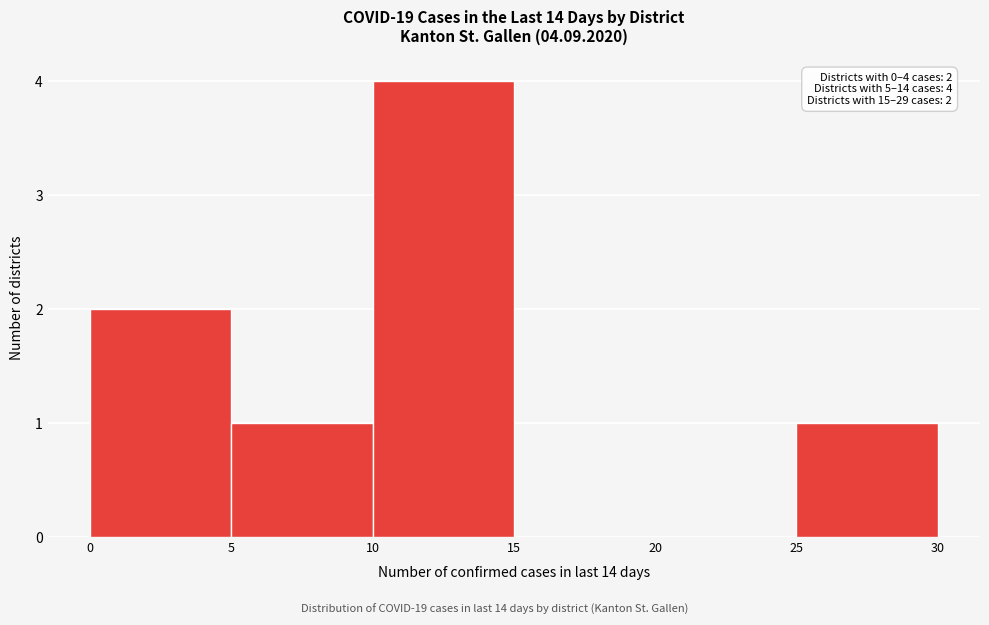

Over which range of the x-axis is the bar tallest?

10 to 15